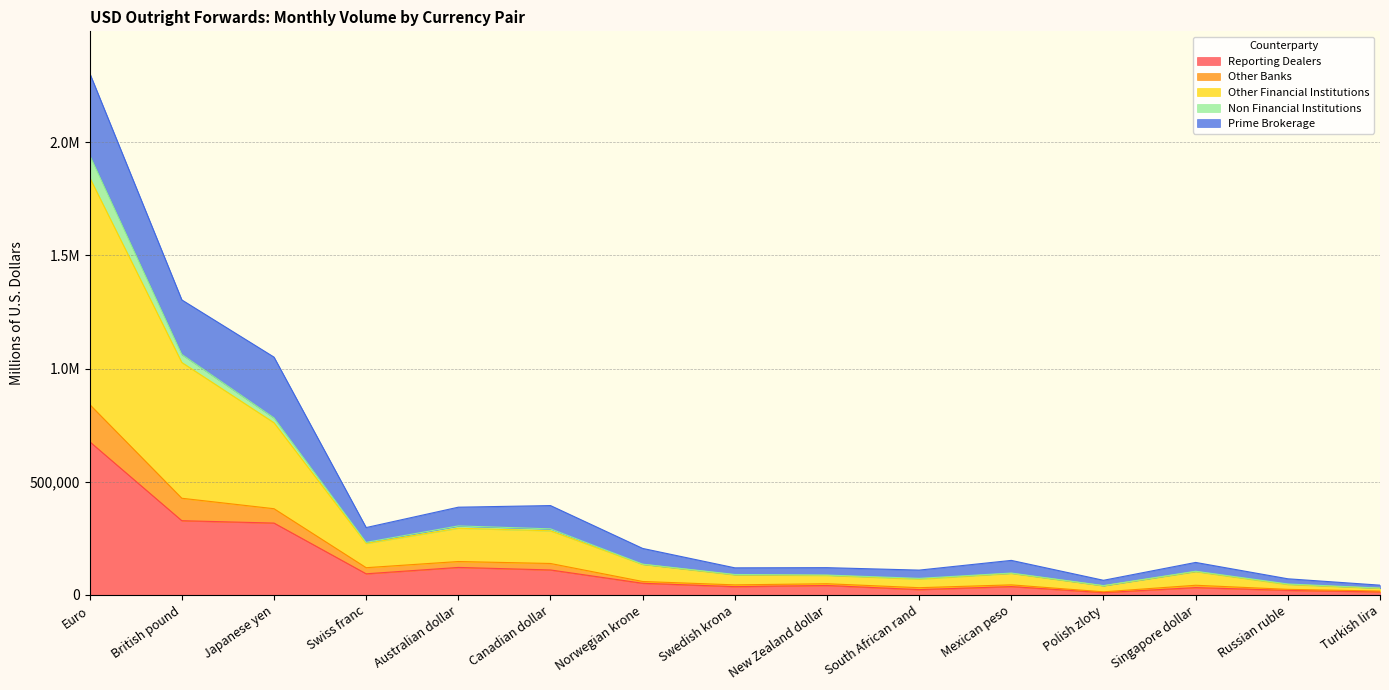

At how many categories does at least one series exceed 352403?

3